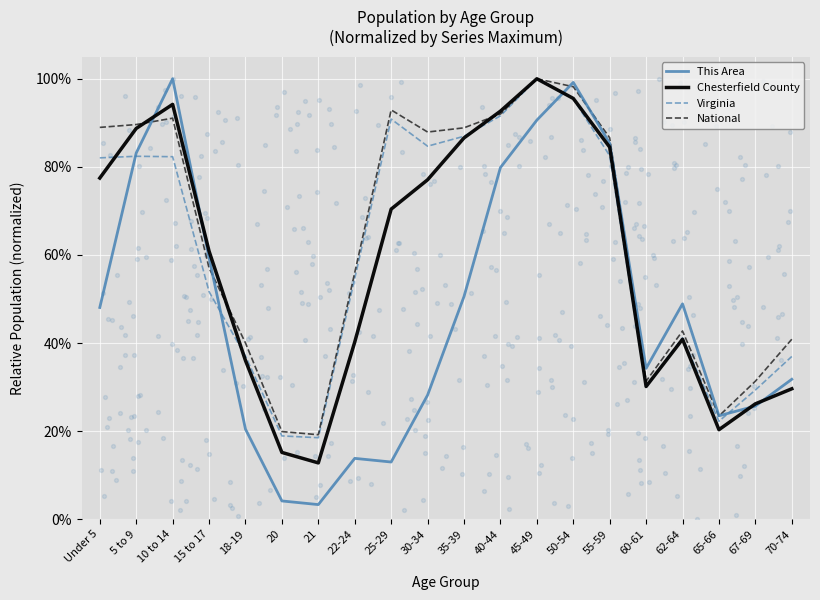

Which series has the largest total across all categories?

National